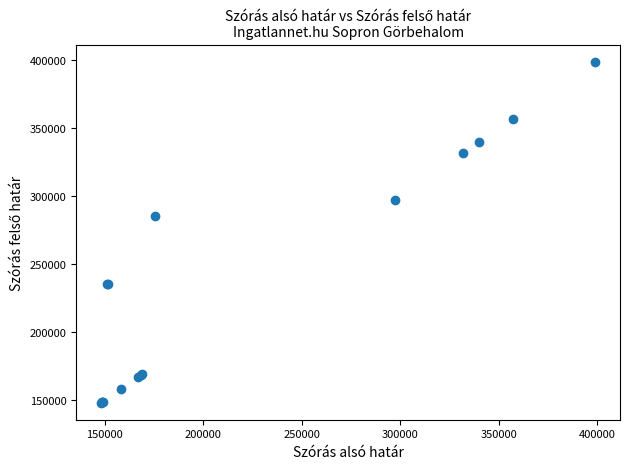

What Y value in the scatter plot is closest to 273521?

285263